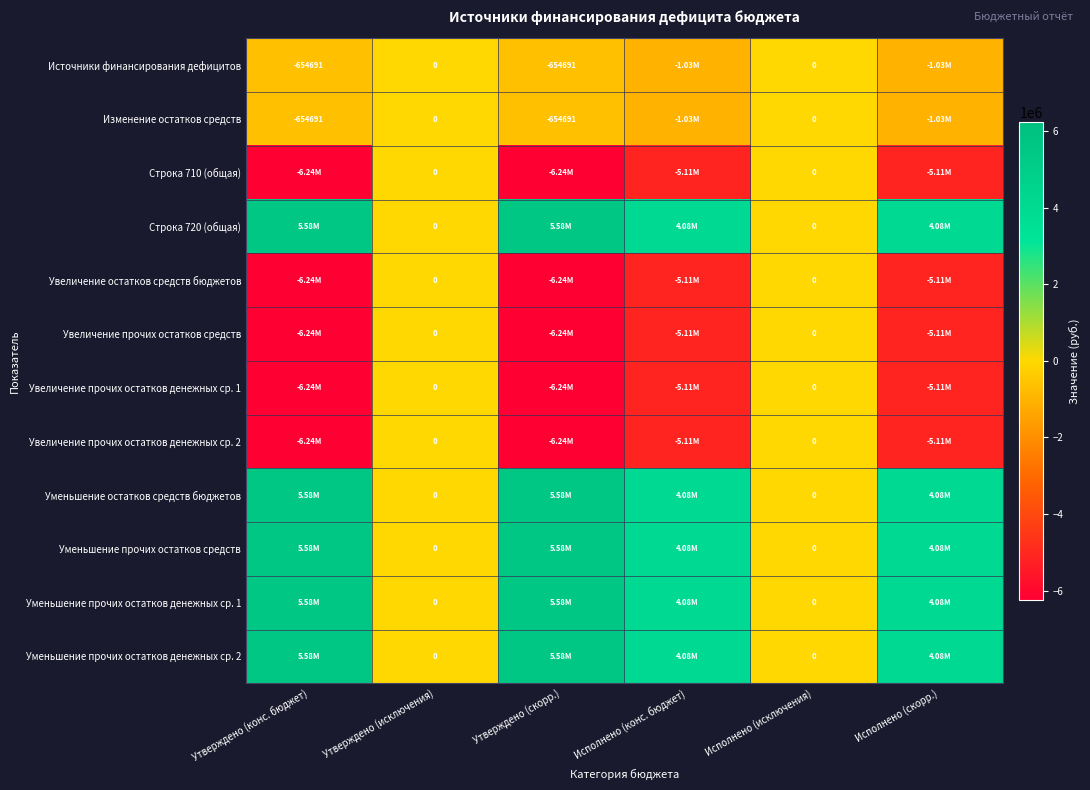

Is the value of Источники финансирования дефицитов at Утверждено (конс. бюджет) greater than the value of Строка 720 (общая) at Утверждено (исключения)?

No